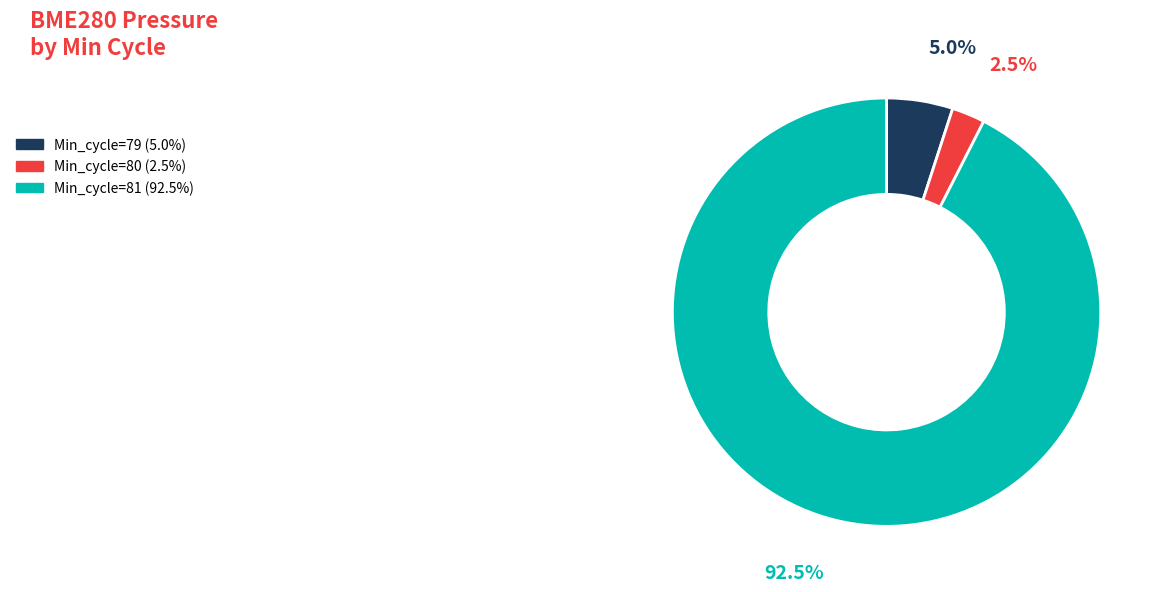

Is there any slice that represents more than half of the pie?

Yes